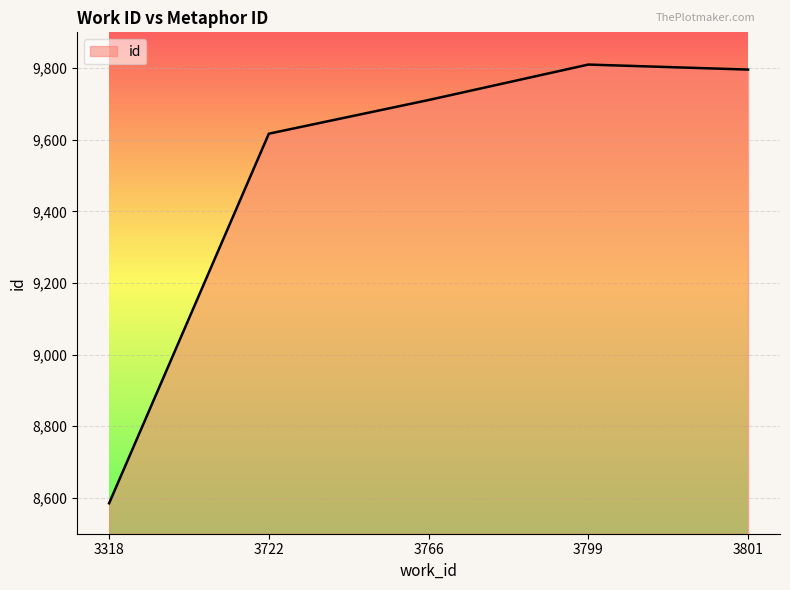

What is the sum of all values?

47519